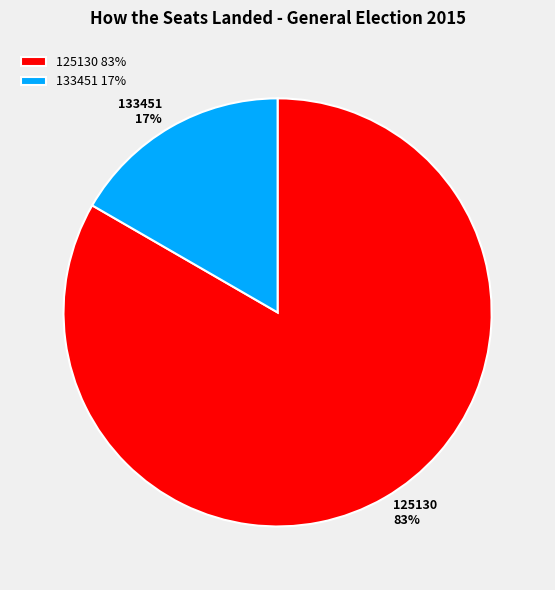

How many slices are in this pie chart?

2